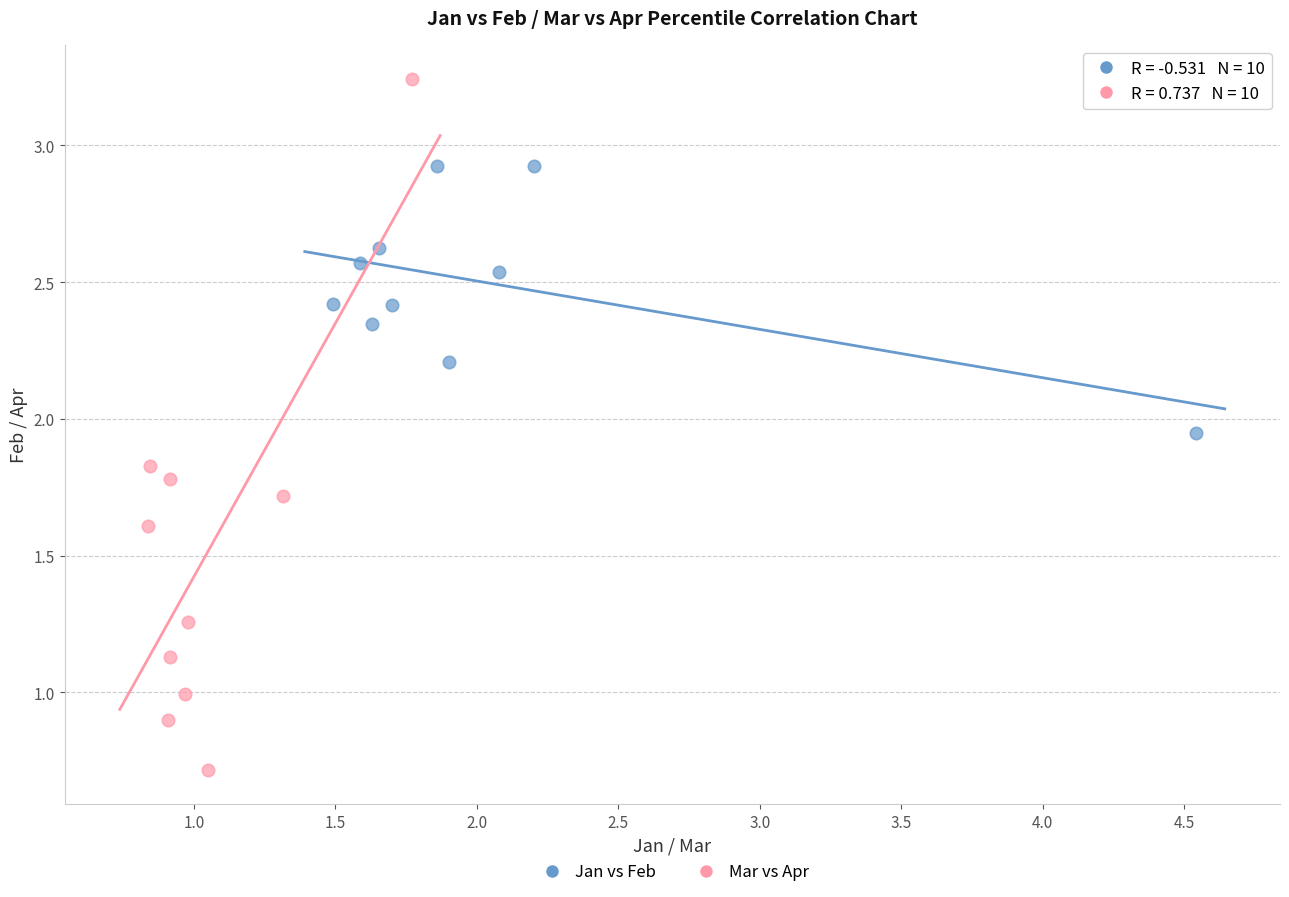

Which series contains the lowest Y value?

Mar vs Apr